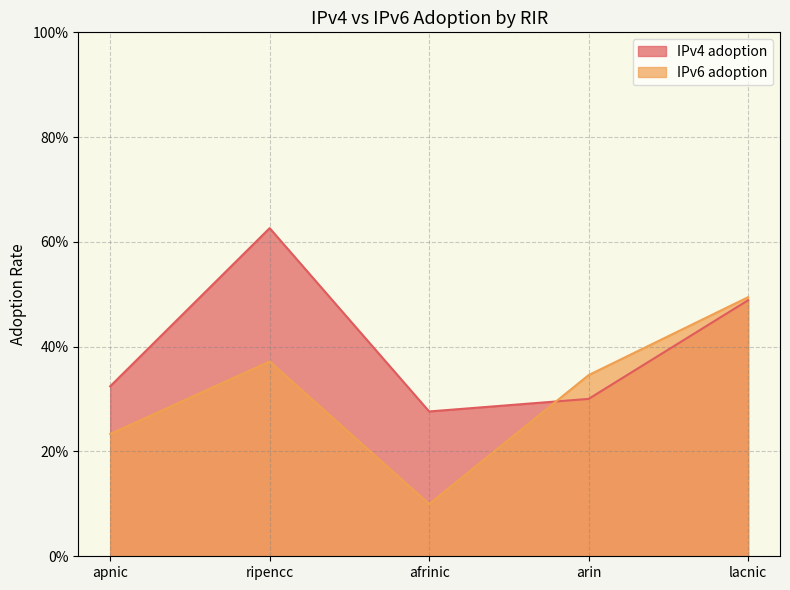

Reading left to right, list all the values displayed in this chart.

IPv4 adoption: 0.3	0.6	0.3	0.3	0.5
IPv6 adoption: 0.2	0.4	0.1	0.3	0.5